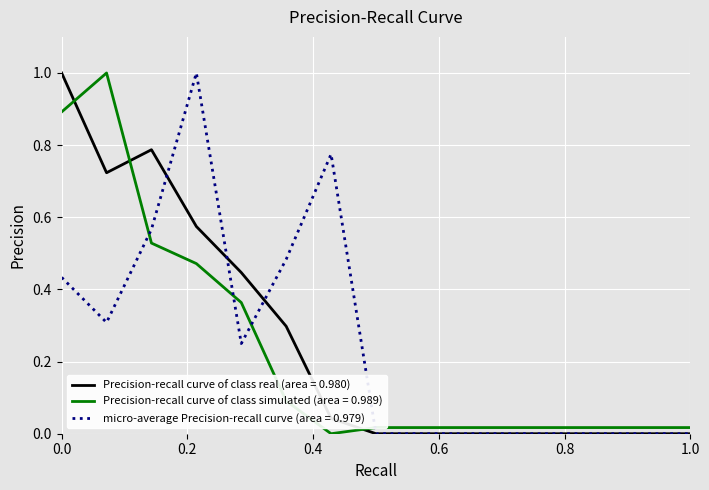

How many categories are shown in the chart?

15